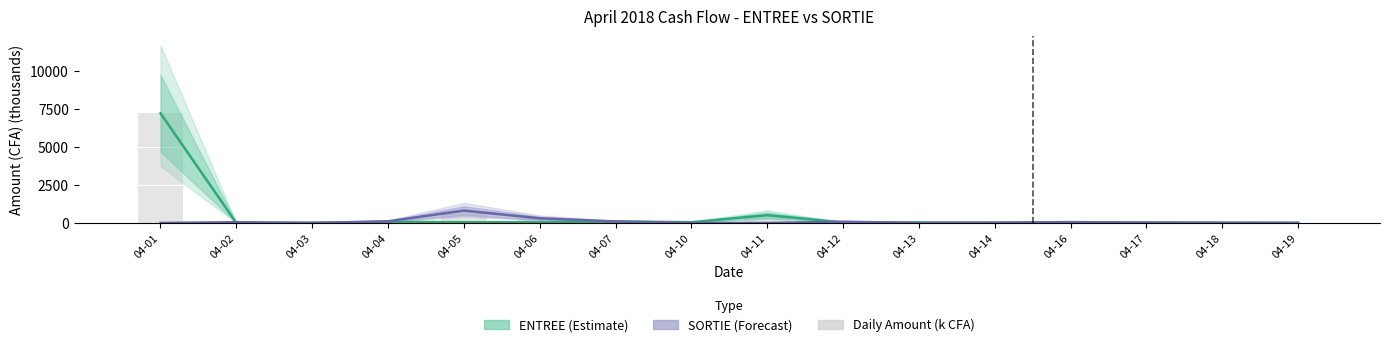

List the labels in order of value, largest first.

04-01, 04-05, 04-11, 04-06, 04-04, 04-07, 04-12, 04-16, 04-02, 04-10, 04-13, 04-14, 04-17, 04-18, 04-03, 04-19